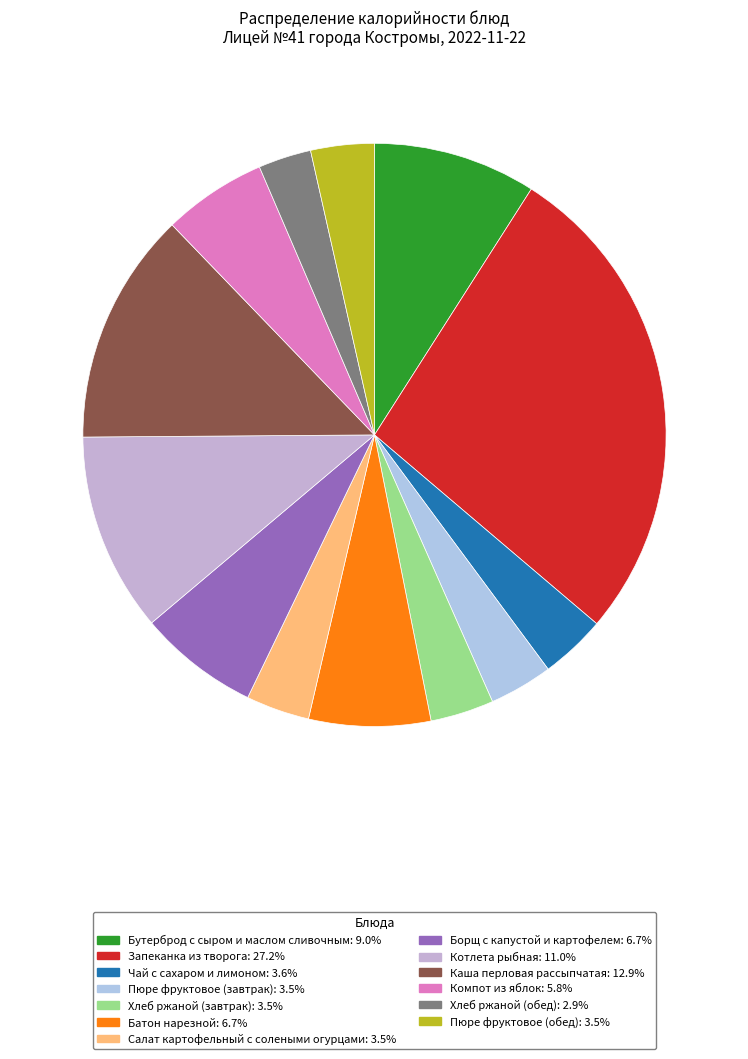

Rank the categories by value from lowest to highest.

Хлеб ржаной (обед), Пюре фруктовое (завтрак), Хлеб ржаной (завтрак), Салат картофельный с солеными огурцами, Пюре фруктовое (обед), Чай с сахаром и лимоном, Компот из яблок, Борщ с капустой и картофелем, Батон нарезной, Бутерброд с сыром и маслом сливочным, Котлета рыбная, Каша перловая рассыпчатая, Запеканка из творога